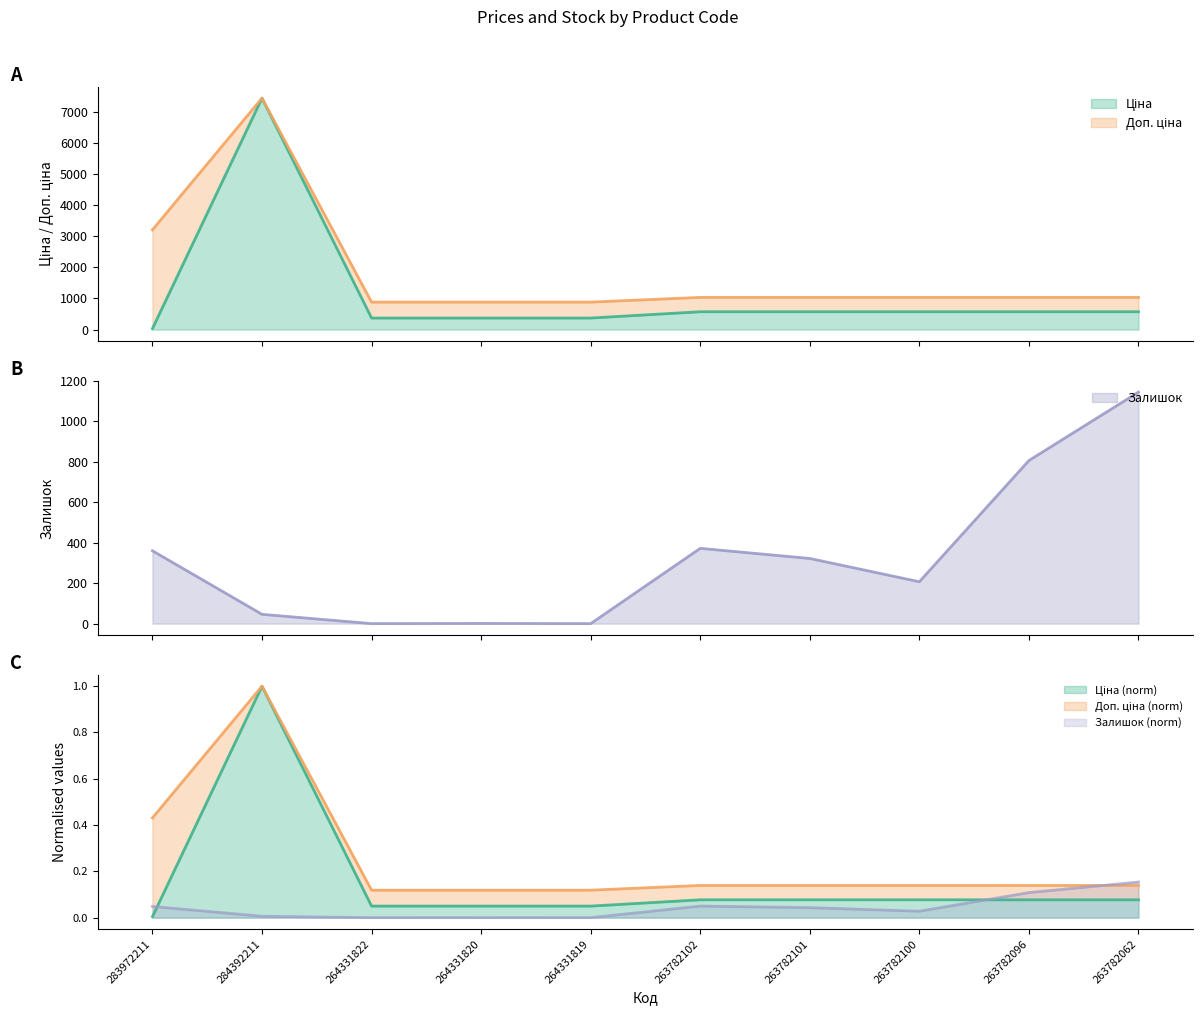

What is the difference between the second highest and second lowest values in the Залишок series?

806.0